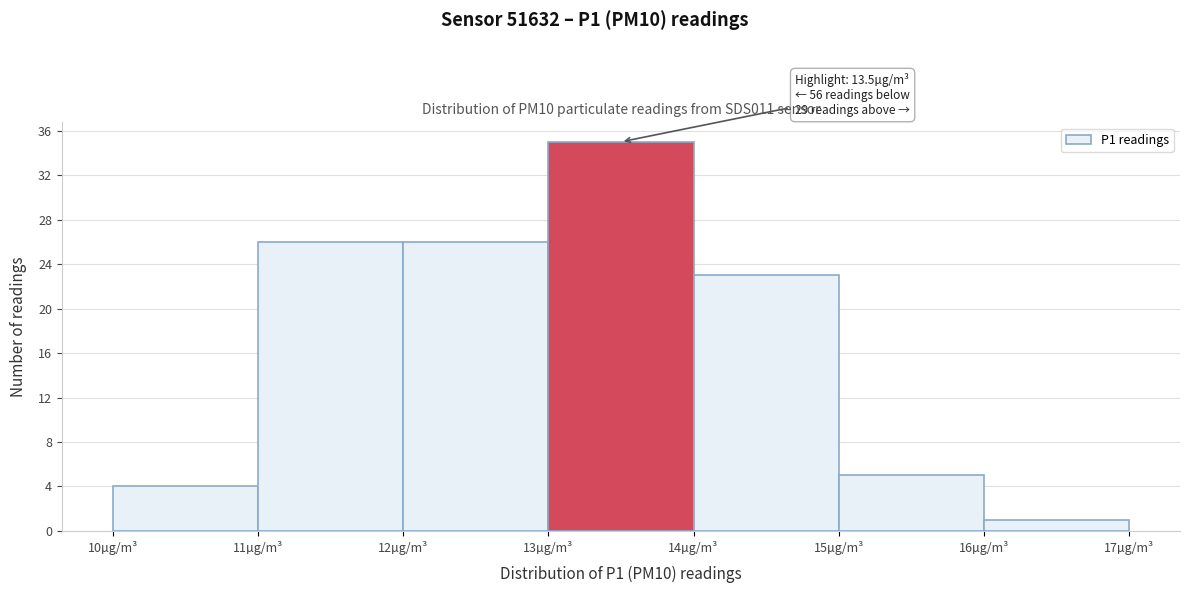

Which range on the x-axis has the tallest bar?

13 to 14